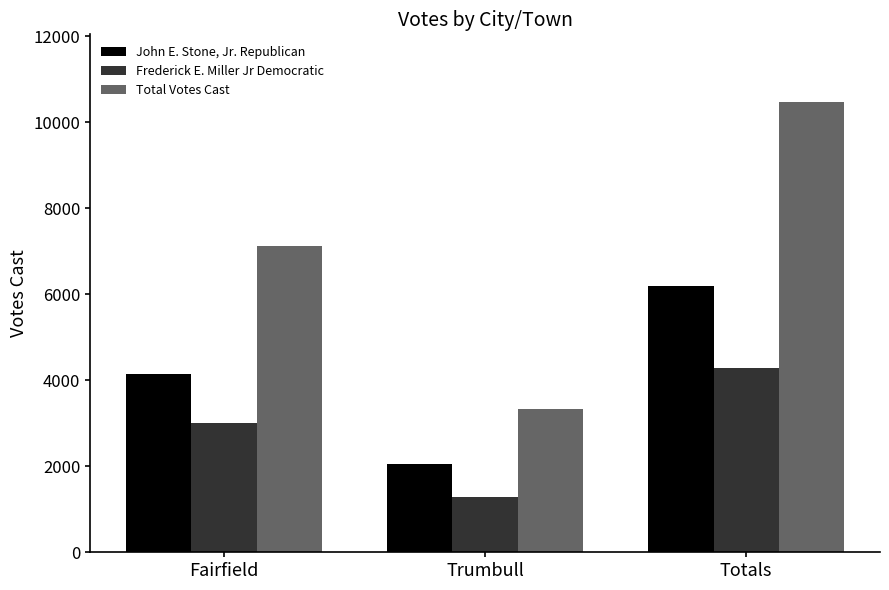

What is the difference between the maximum and second lowest values in the Total Votes Cast series?

3340